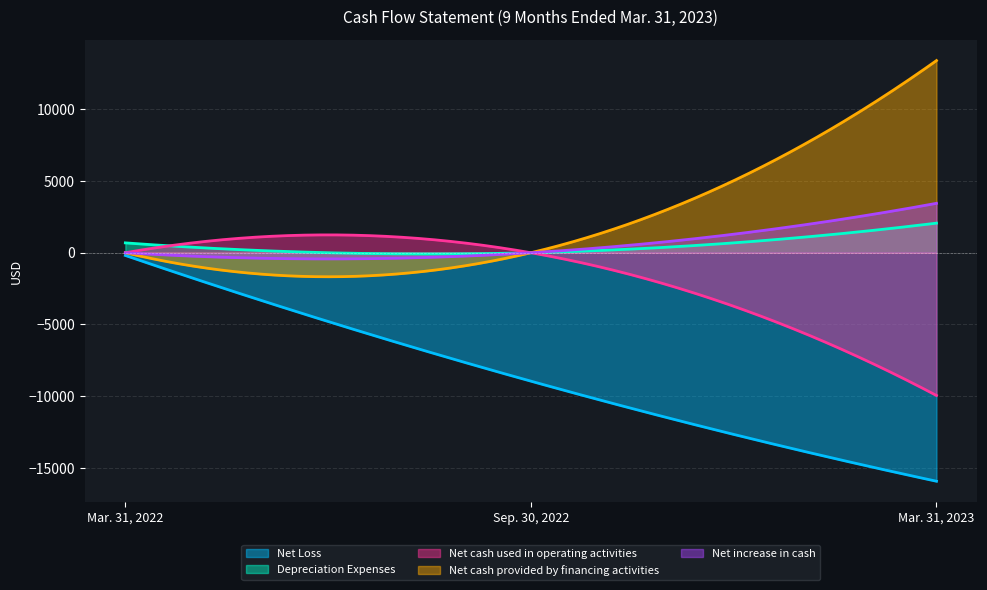

What is the minimum value for Net cash used in operating activities?

-9948.0